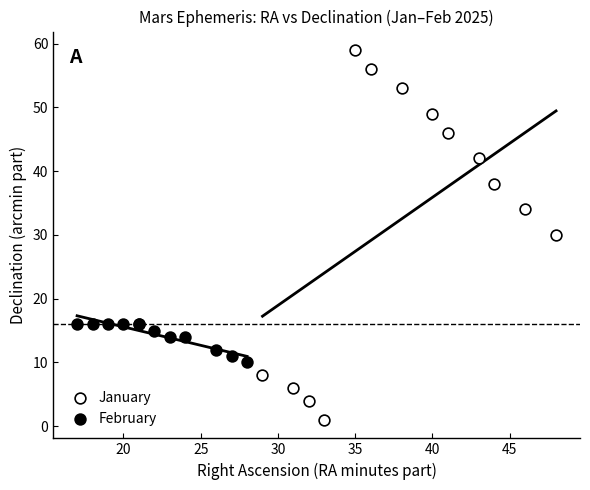

What are all the series names shown in the legend?

January, February